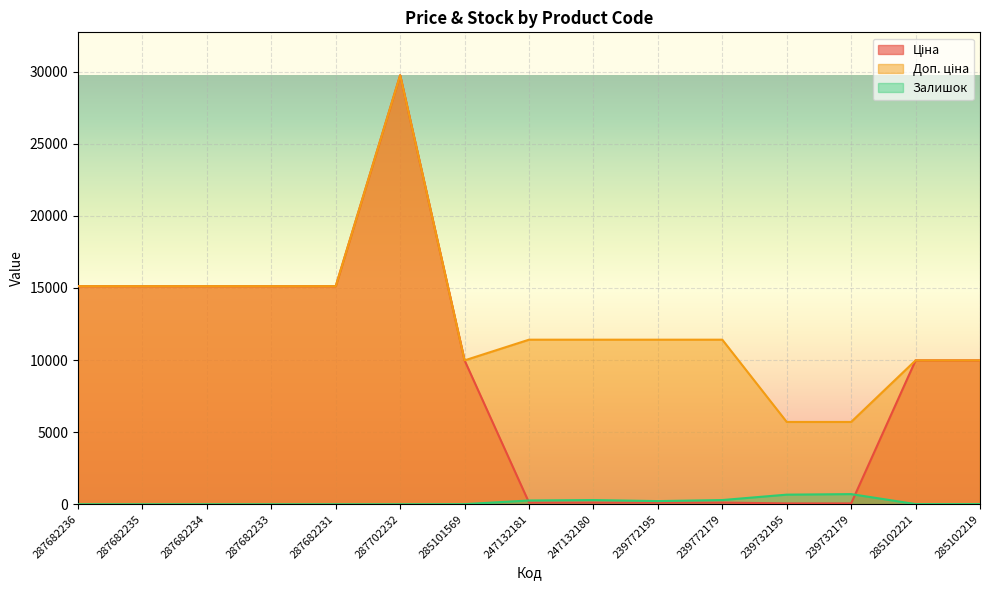

Which series has the widest spread of values?

Ціна